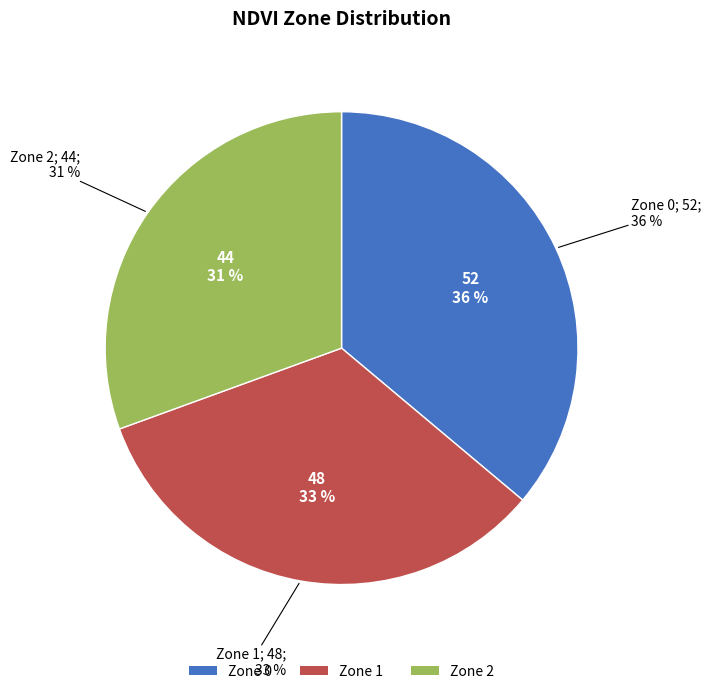

What percentage is the Zone 1 slice, to the nearest percent?

33%